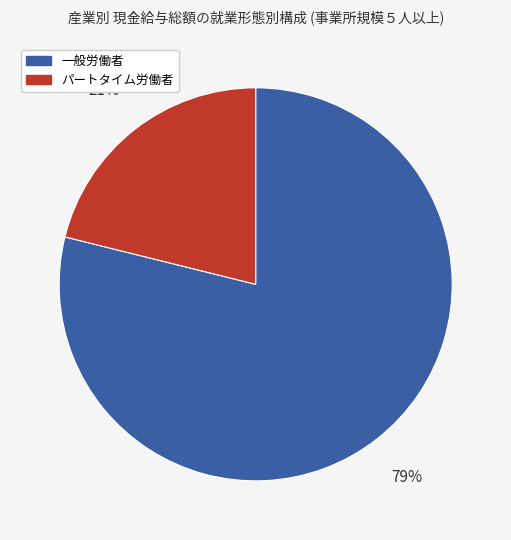

True or false: 一般労働者 accounts for 79% of the total.

True